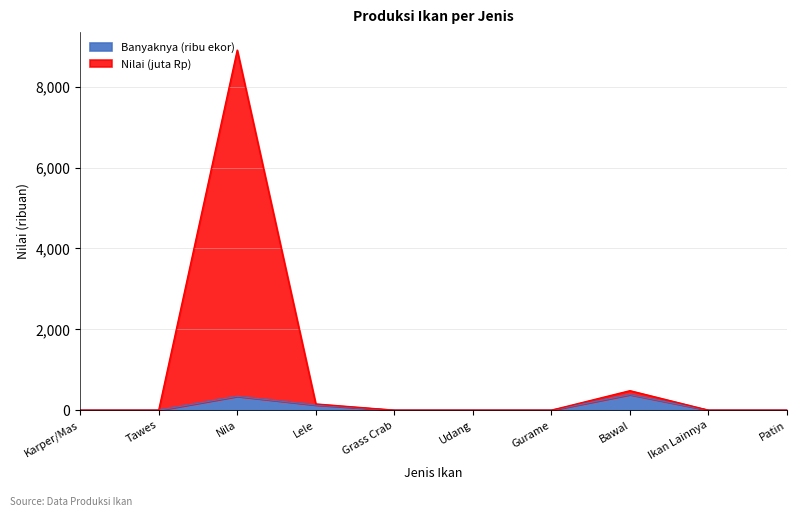

Between Grass Crab and Bawal, which series saw the biggest shift?

Nilai (000 Rp)